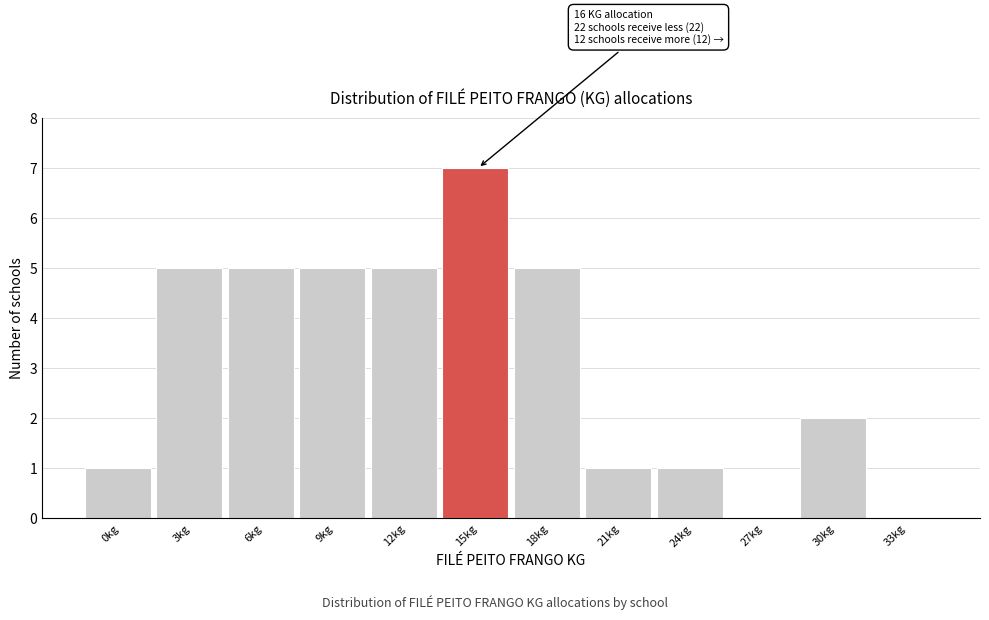

Reading left to right, extract all data points from this chart.

0kg=1	3kg=5	6kg=5	9kg=5	12kg=5	15kg=7	18kg=5	21kg=1	24kg=1	27kg=0	30kg=2	33kg=0